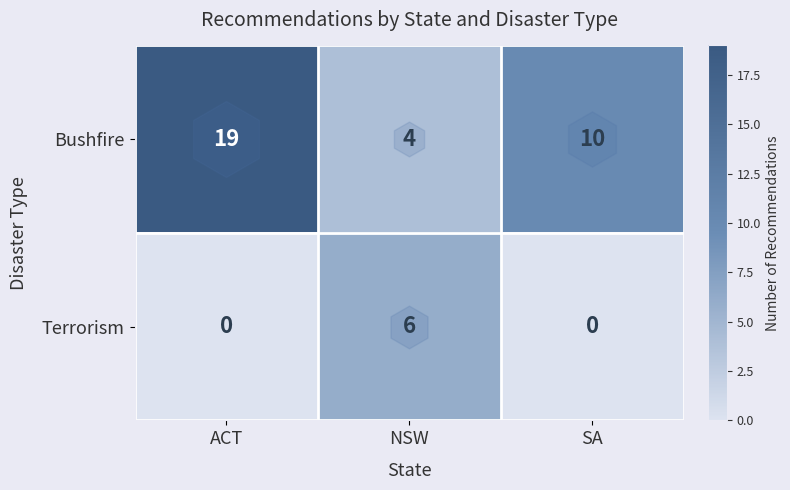

Rank the series at NSW from highest to lowest value.

Terrorism, Bushfire